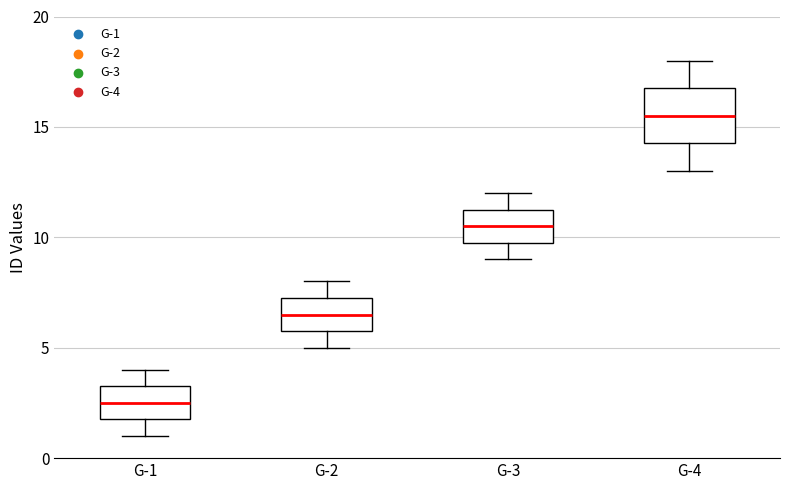

Comparing the boxes themselves (not the whiskers), which one is the tallest?

G-4